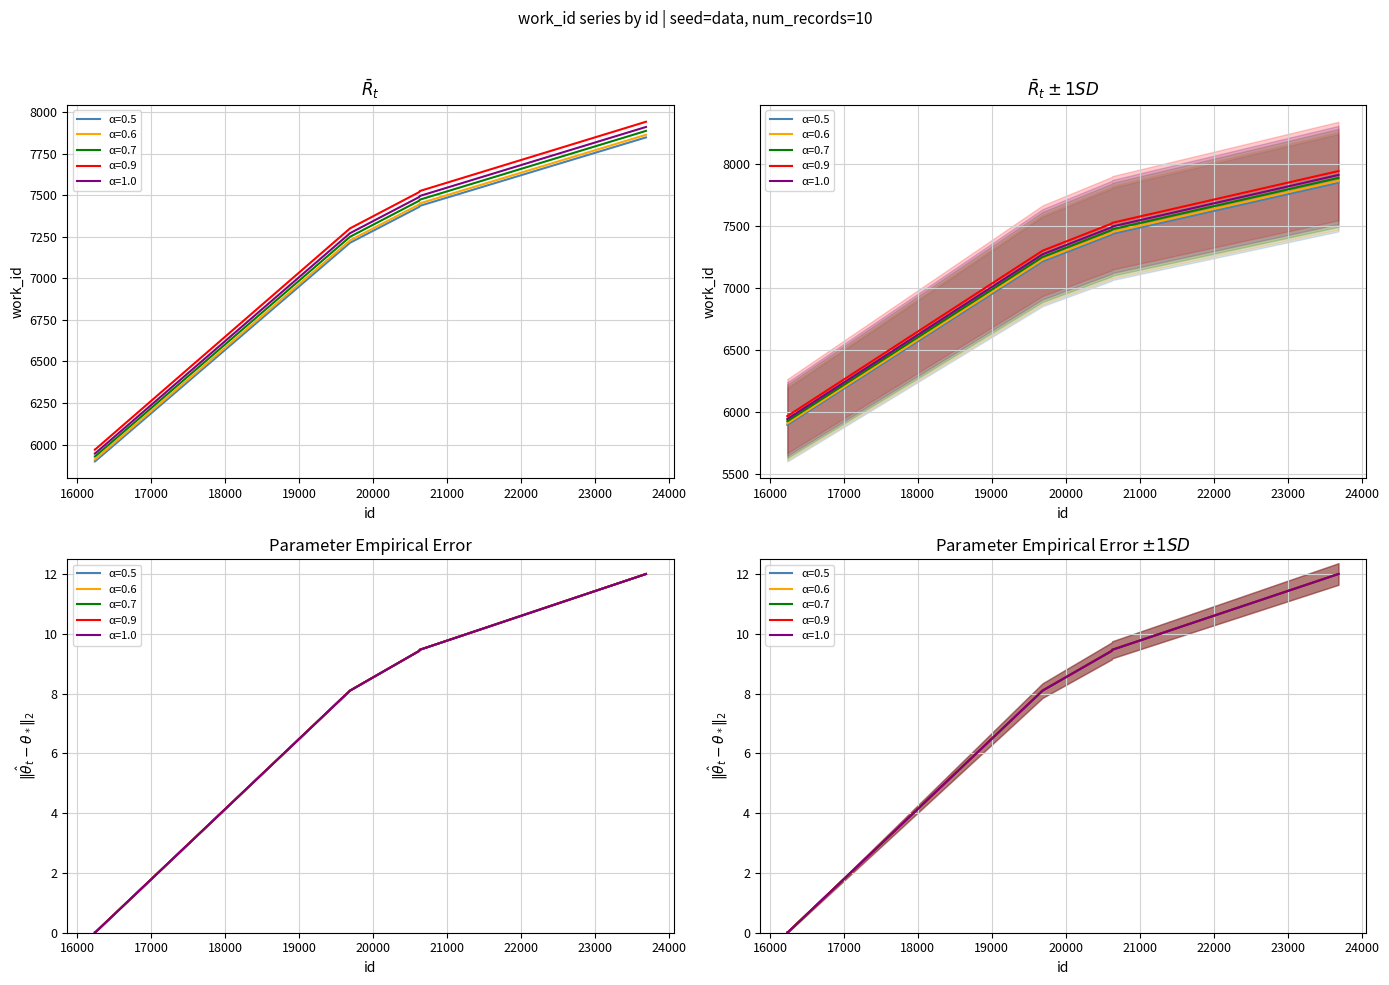

How many positive values are there?

8